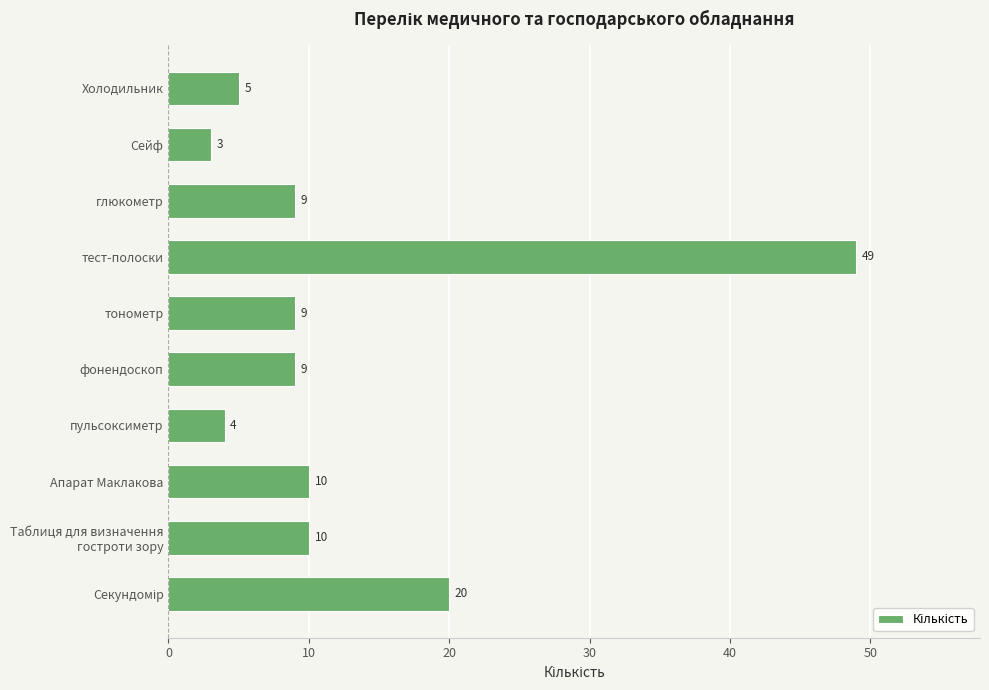

What is the average value?

13